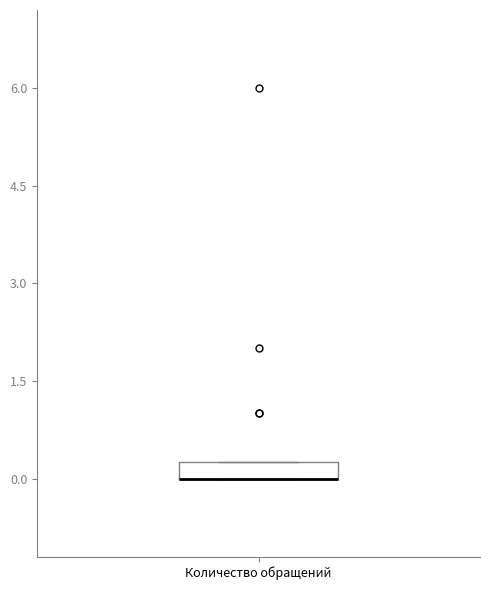

Where is the upper edge of the box for Количество обращений on the y-axis? The values are not printed on the chart, so give them approximately, as read against the axis.

0.2